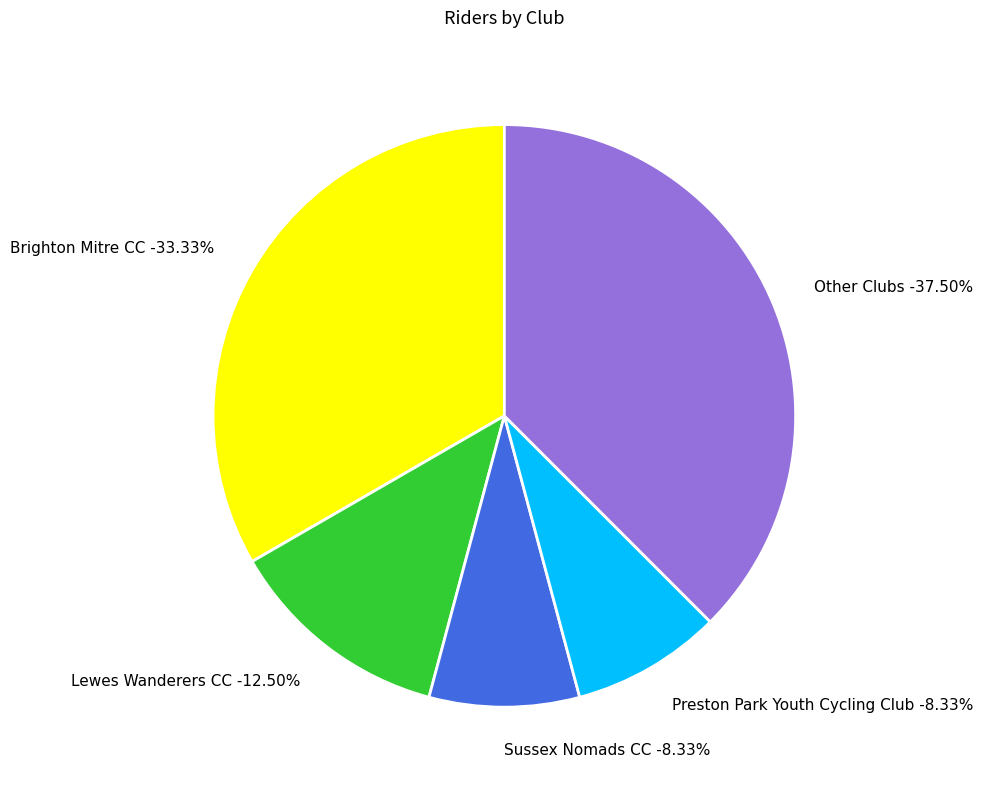

To the nearest percent, what is the difference between the largest and smallest slice percentages?

29%